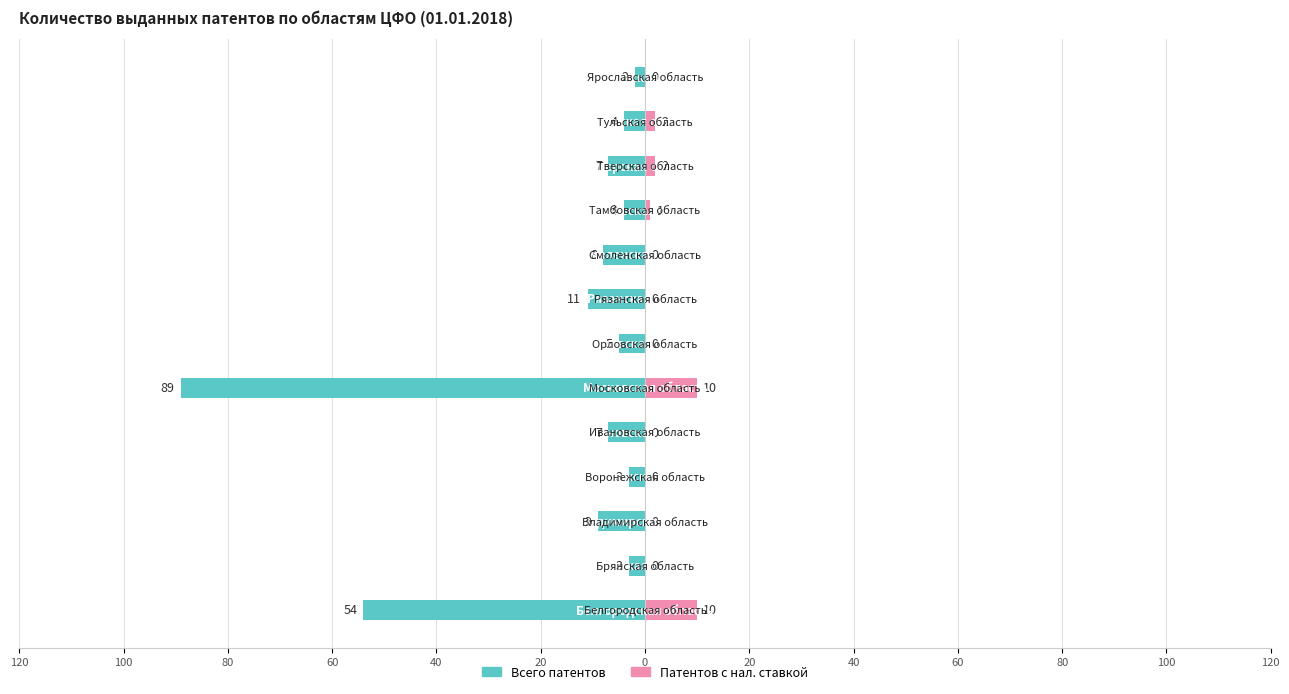

Reading right to left, transcribe all the data shown in this chart.

Всего патентов: -2	-4	-7	-4	-8	-11	-5	-89	-7	-3	-9	-3	-54
Патентов с нал. ставкой: 0	2	2	1	0	0	0	10	0	0	0	0	10